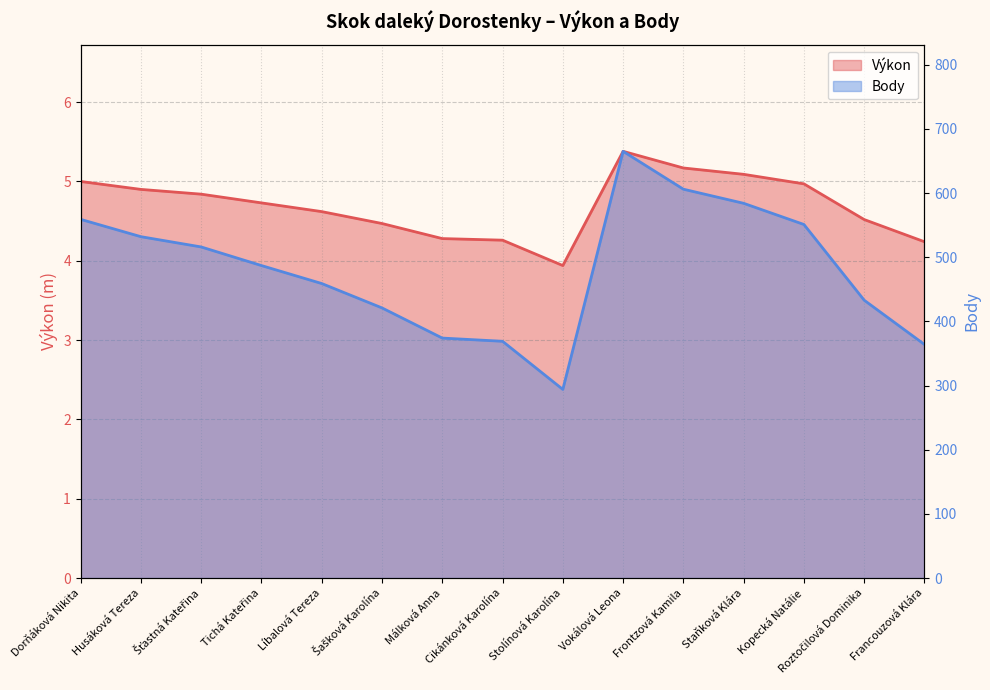

What is the maximum value shown in the chart?

665.0